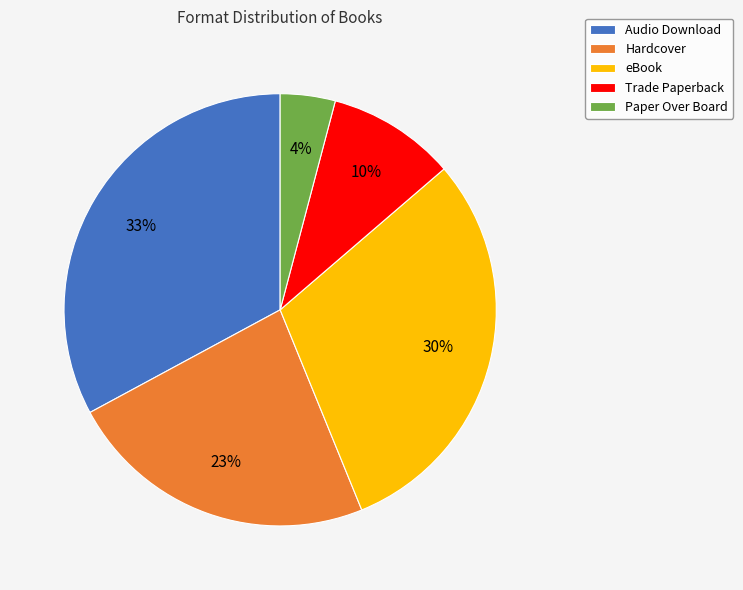

Between Audio Download and Hardcover, which is larger?

Audio Download